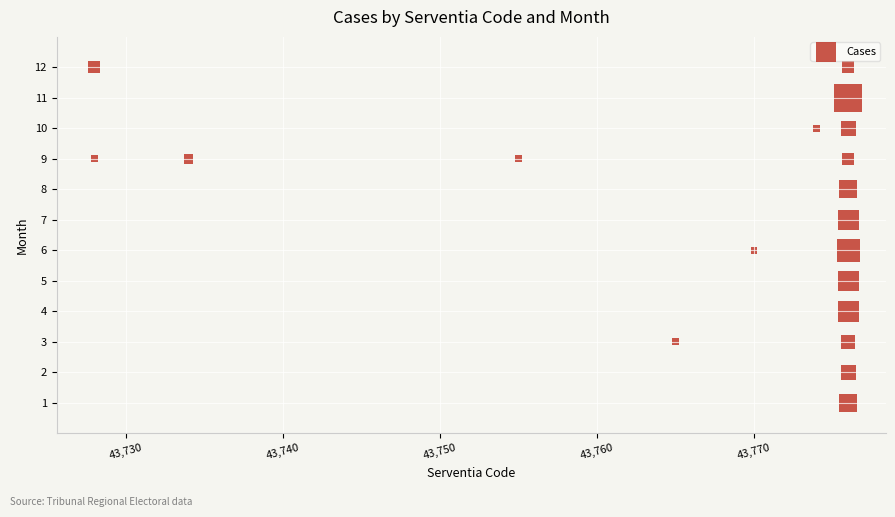

What is the range of Y values (max minus min)?

11